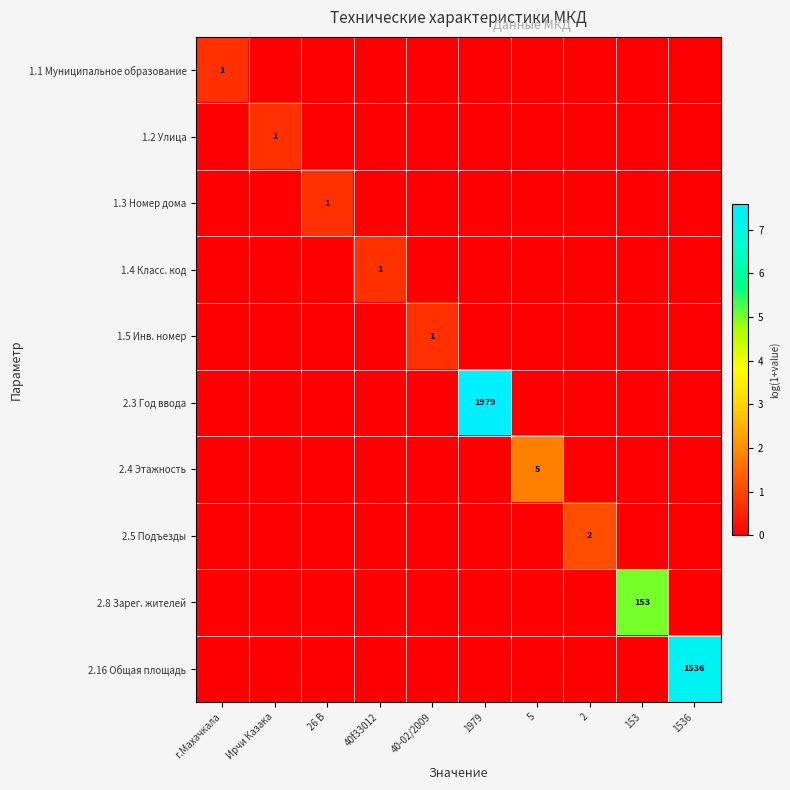

Count the number of data series in this chart.

10